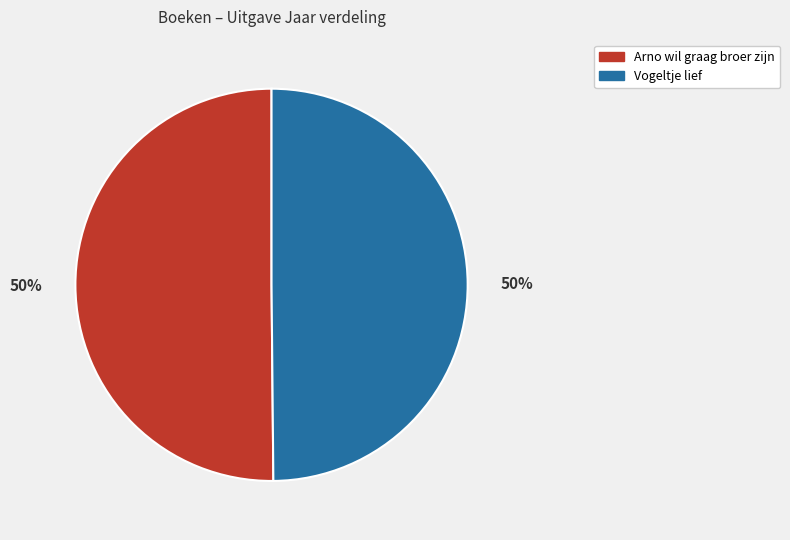

Is the sum of Vogeltje lief and Arno wil graag broer zijn greater than half?

Yes